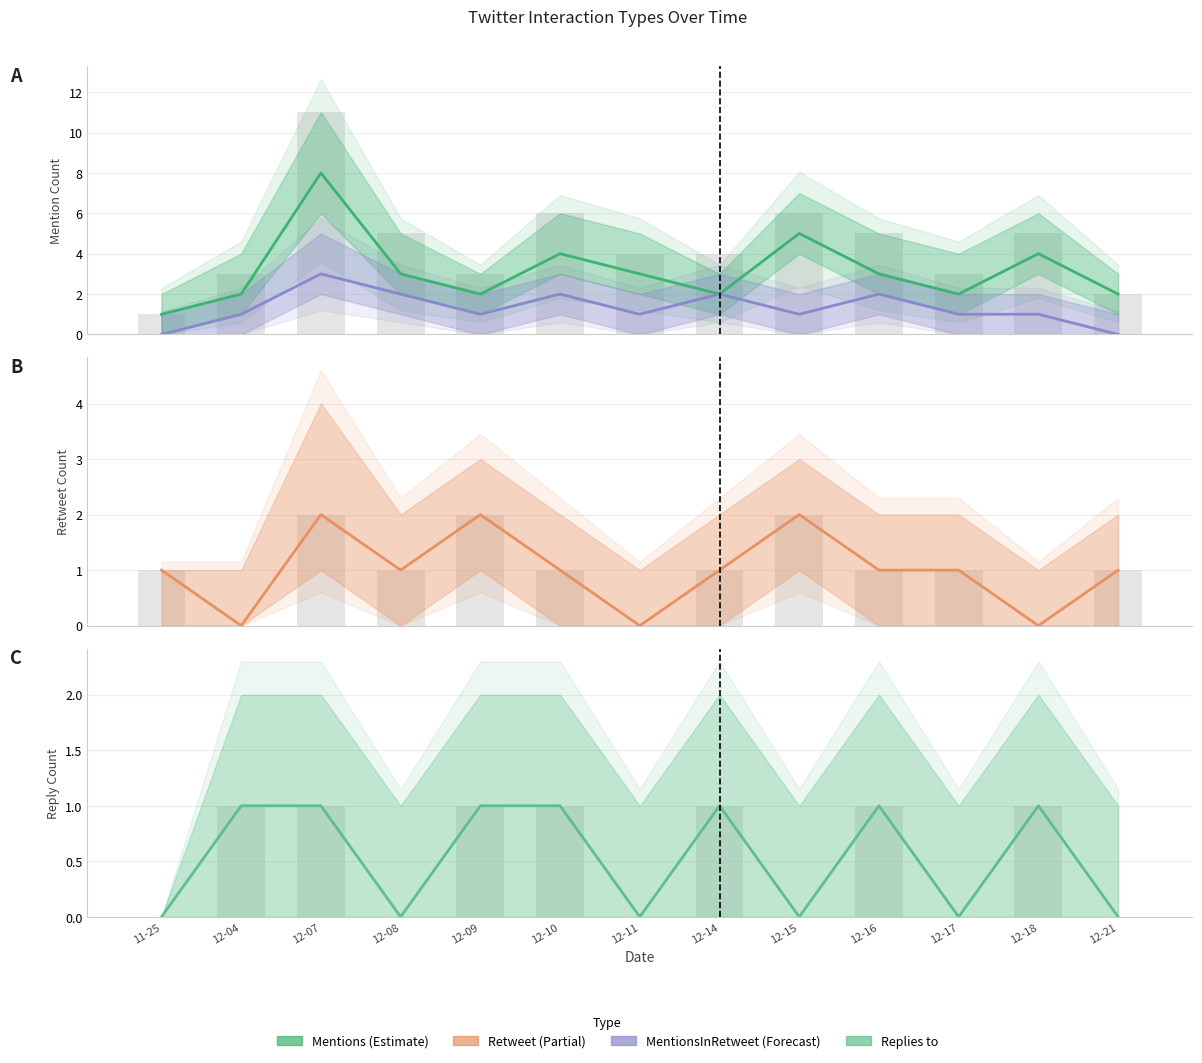

What value does the Retweet series have at 12-09?

2